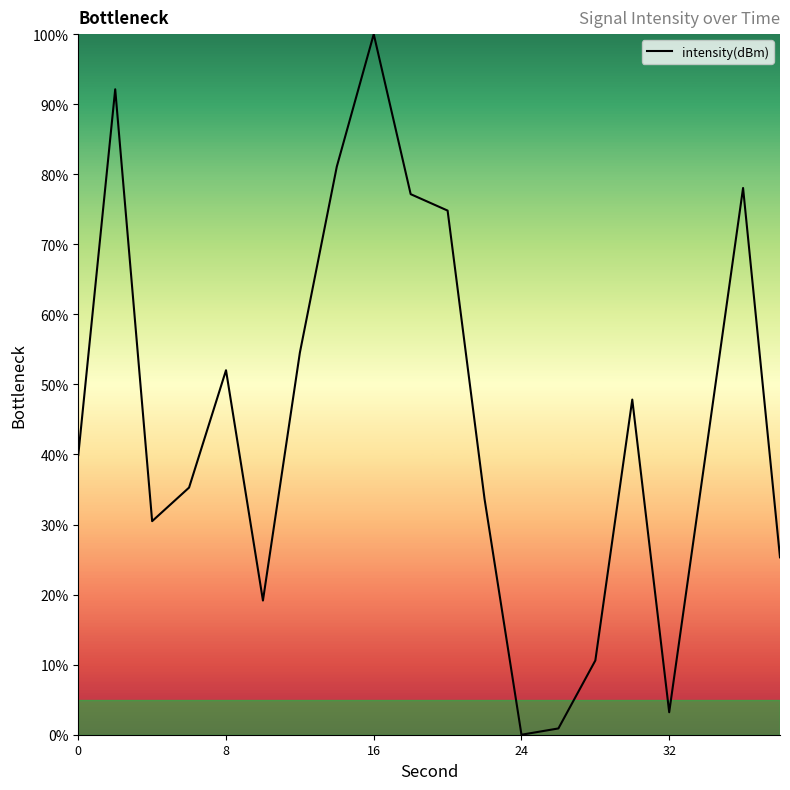

What is the greatest value displayed?

100.0